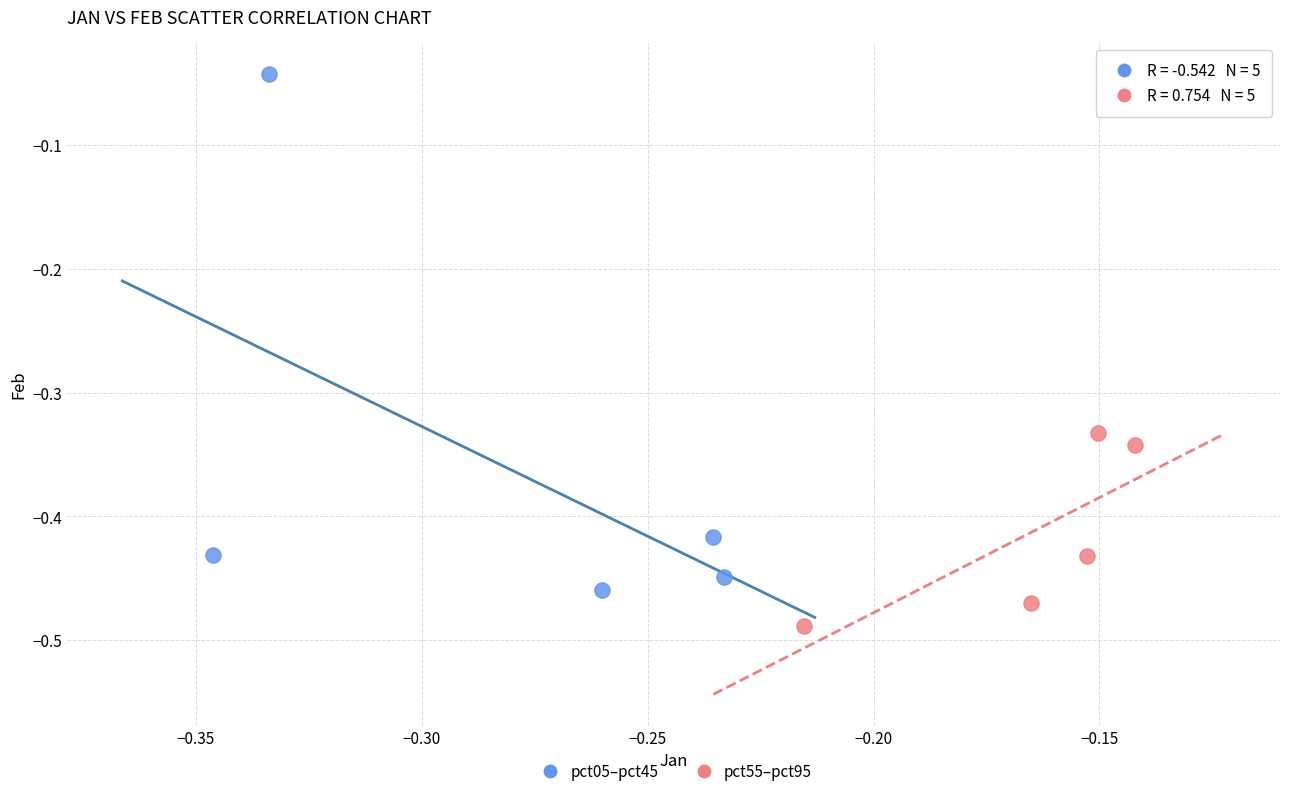

Which series contains the highest Y value?

pct05–pct45